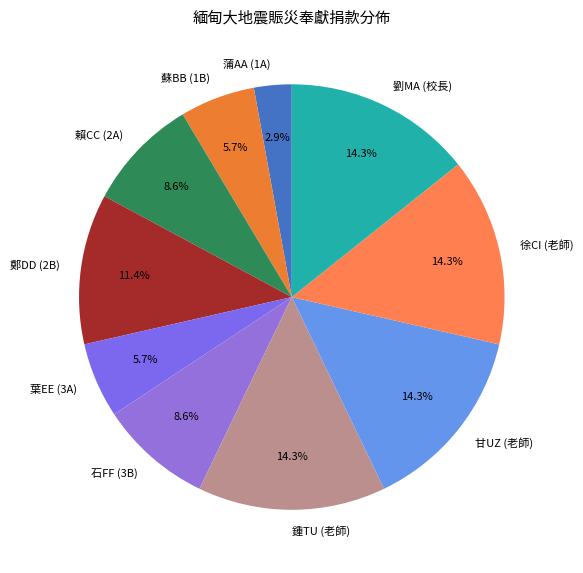

Does 徐CI (老師) account for over 50% of the chart?

No